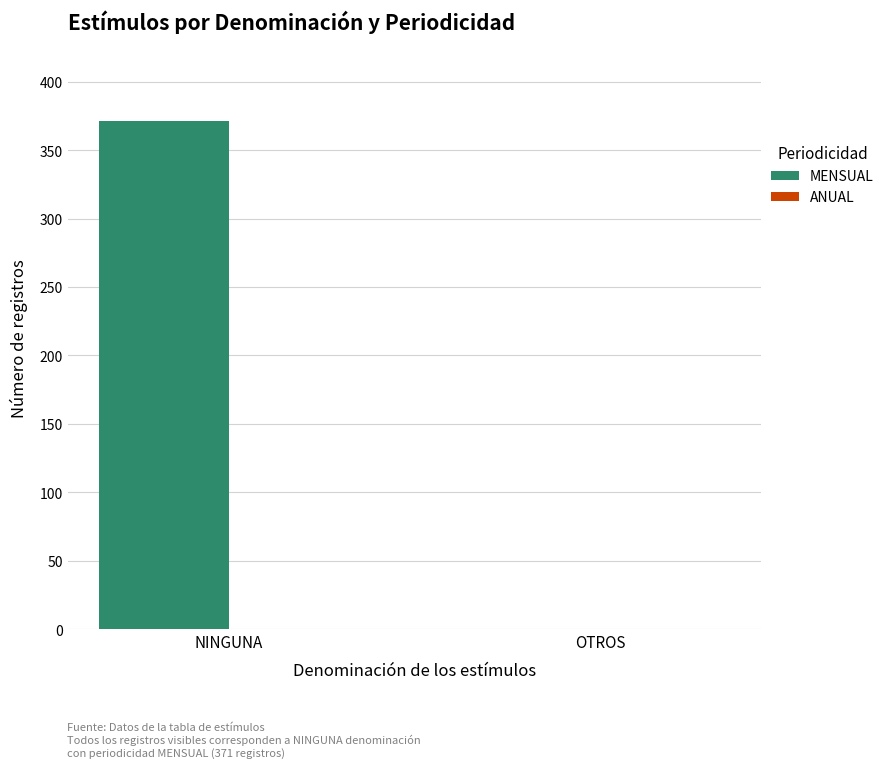

At which label is the value closest to 185?

OTROS